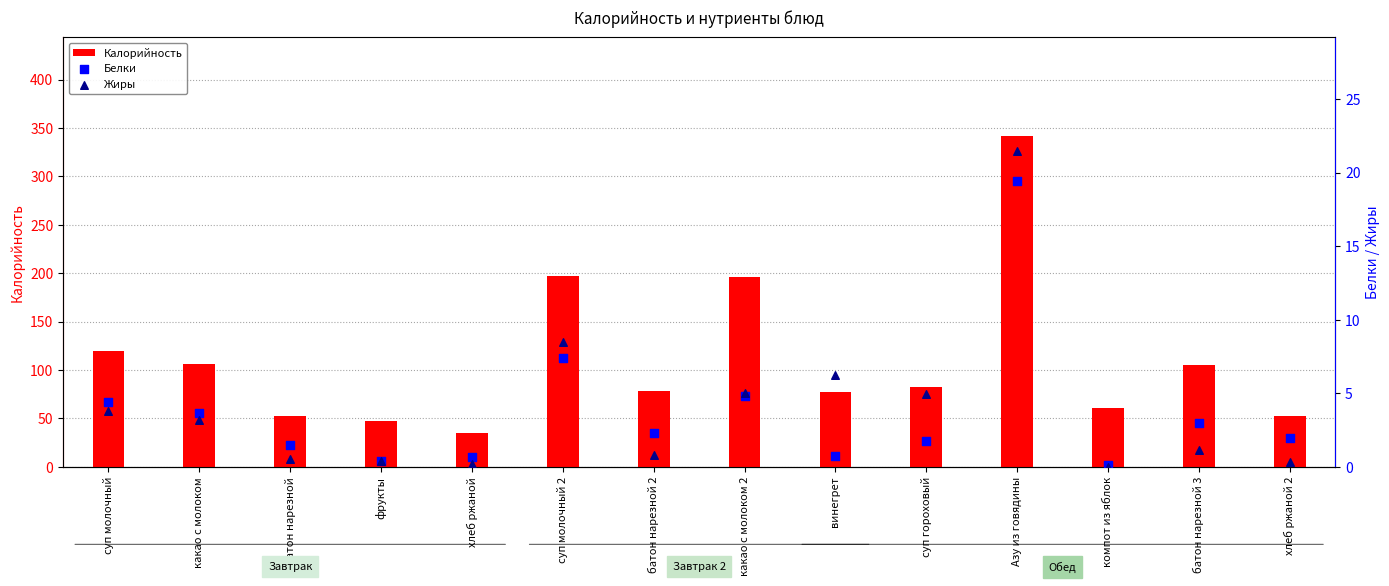

What is the total value across all series at фрукты?

47.8